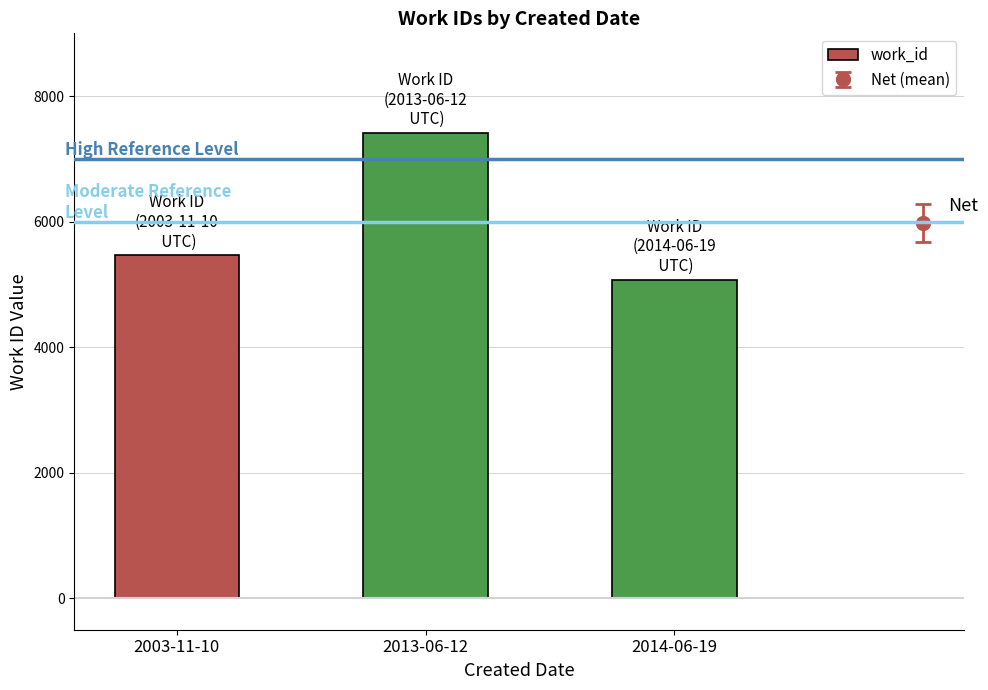

How many bars are there in total?

3